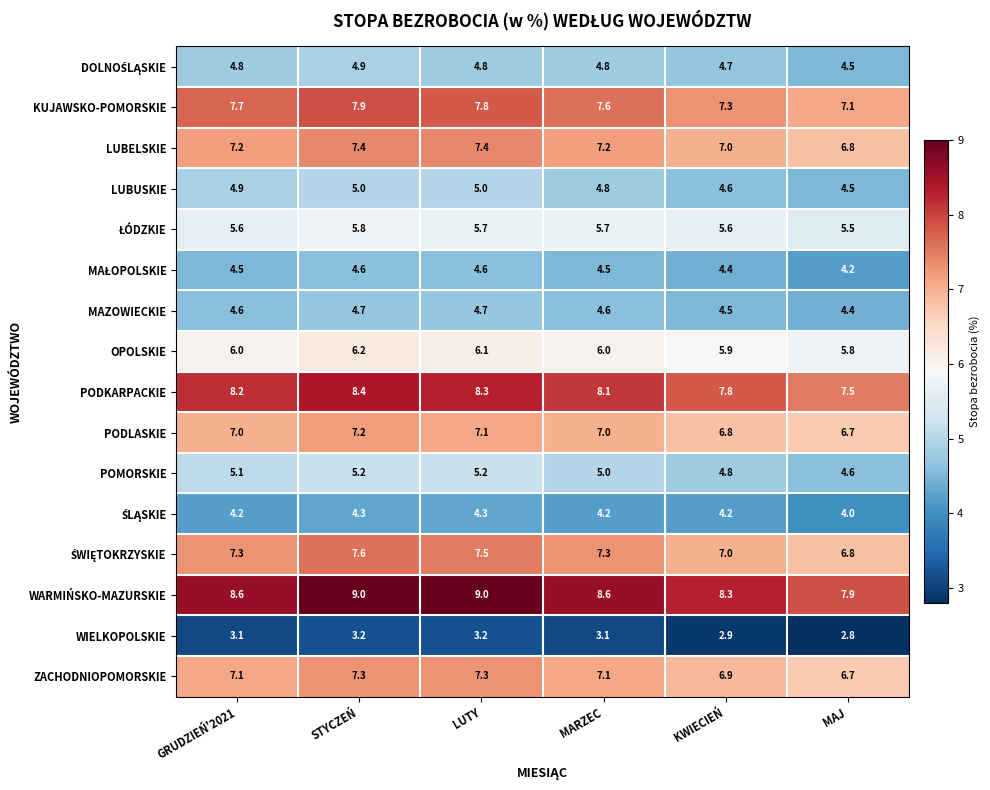

What is the average value of the MAZOWIECKIE series?

4.6